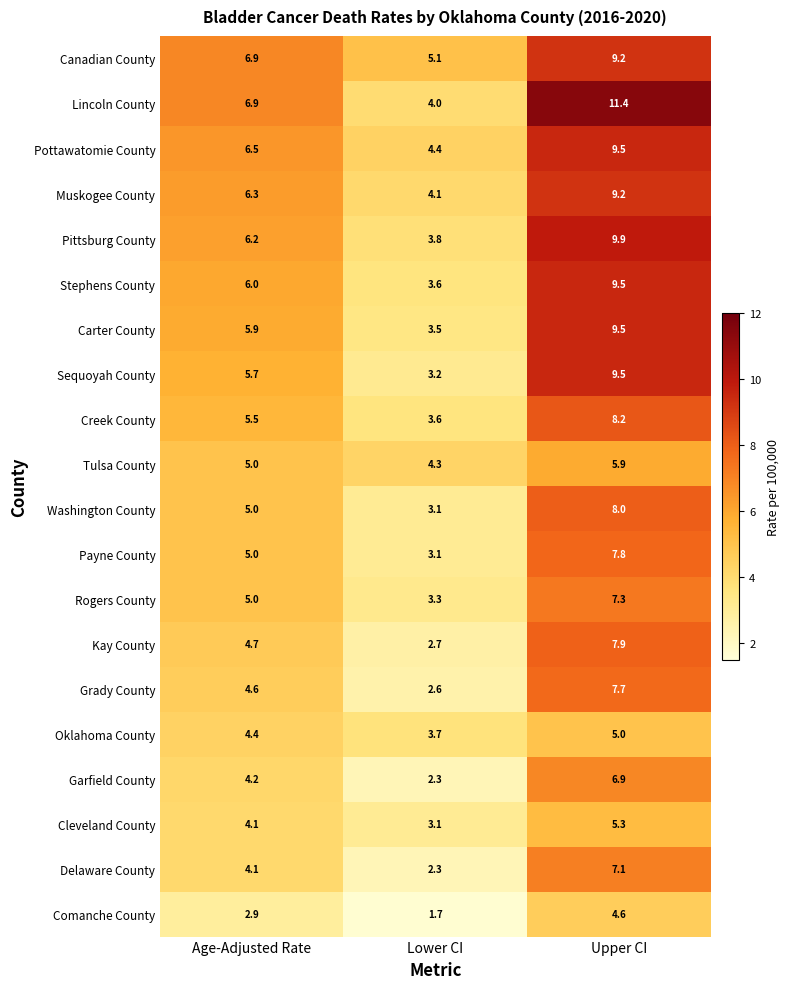

At which category does the chart reach its minimum across all series?

Lower CI